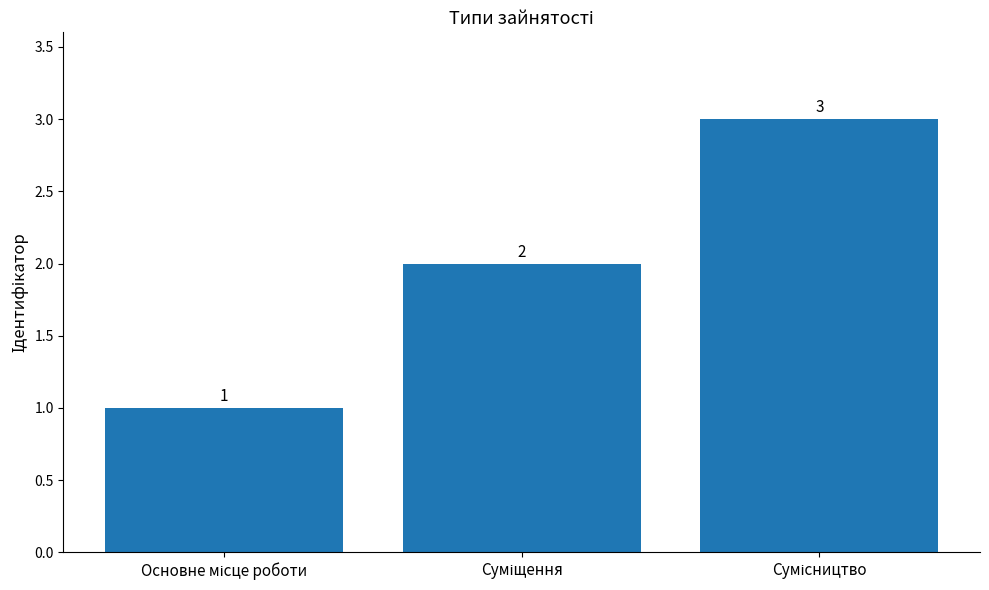

What is the greatest value displayed?

3